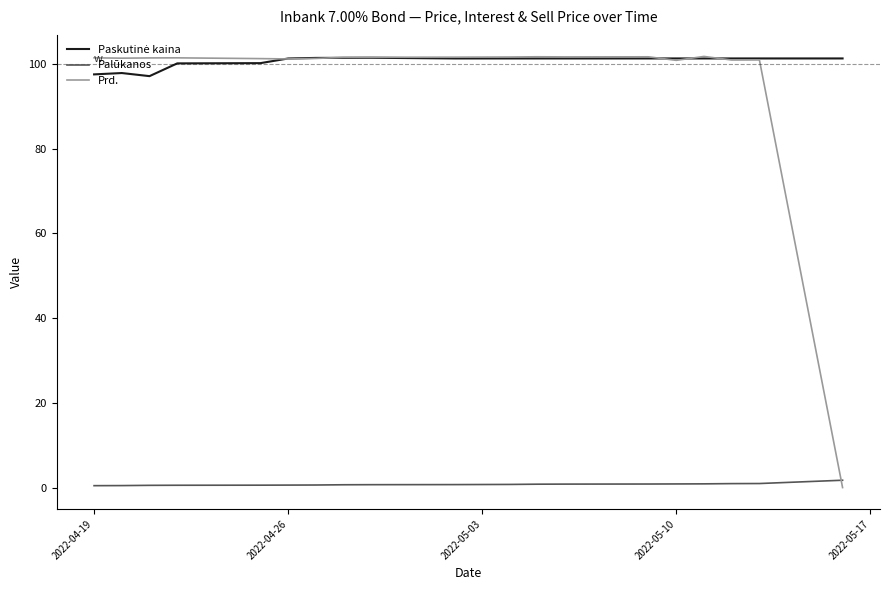

How many intersections are there between Palūkanos and Prd.?

1